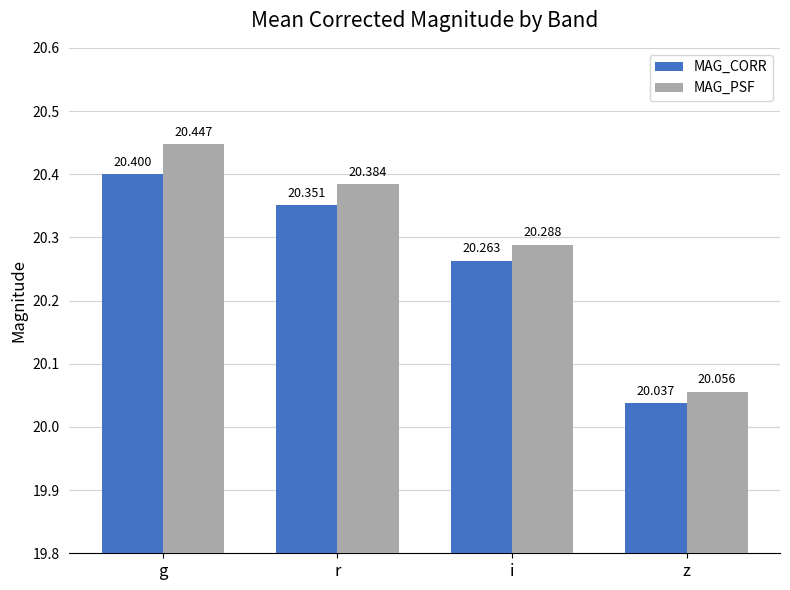

List the series in order of their overall mean, lowest first.

MAG_CORR, MAG_PSF